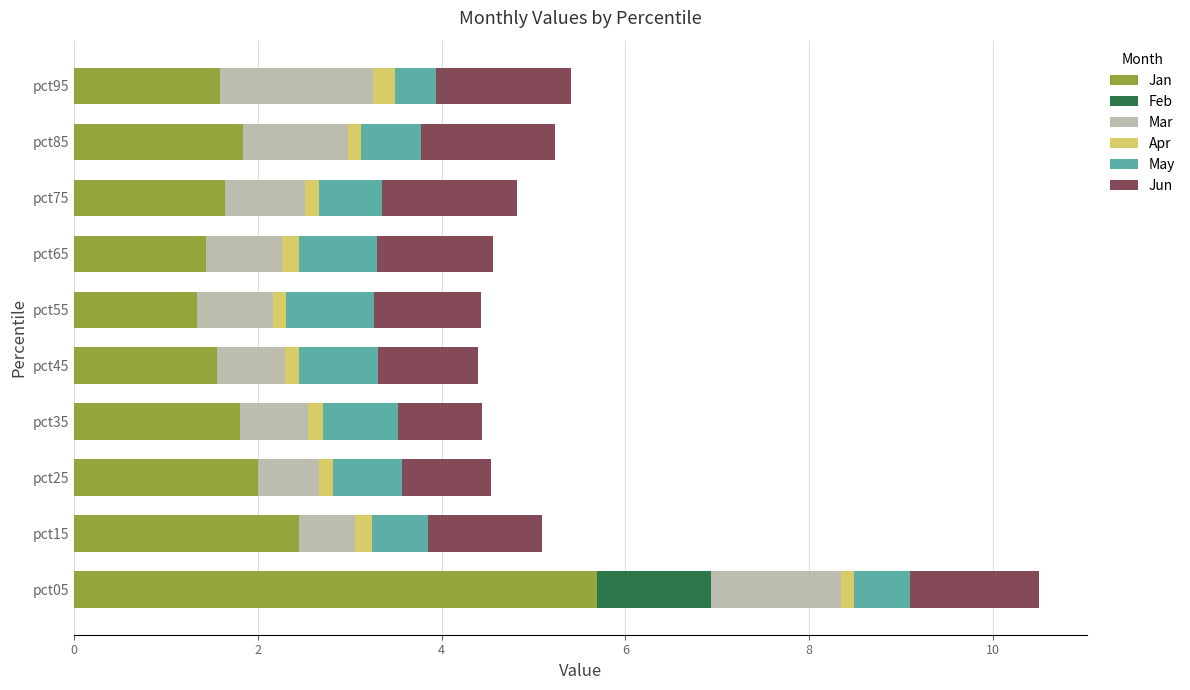

Count the number of data series in this chart.

6